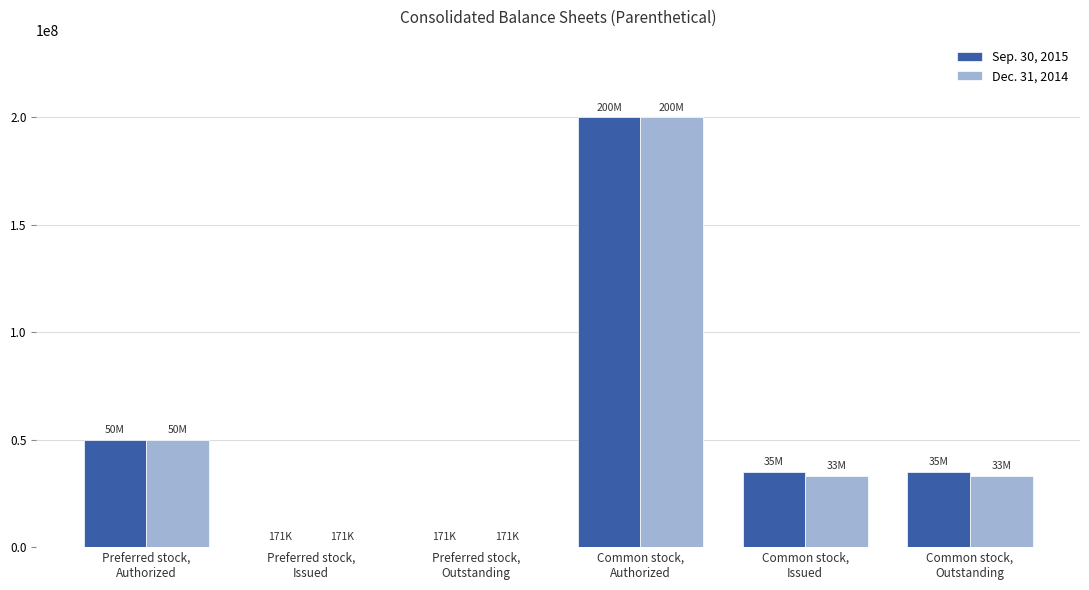

At which category is the sum across all series the highest?

Common stock,
Authorized